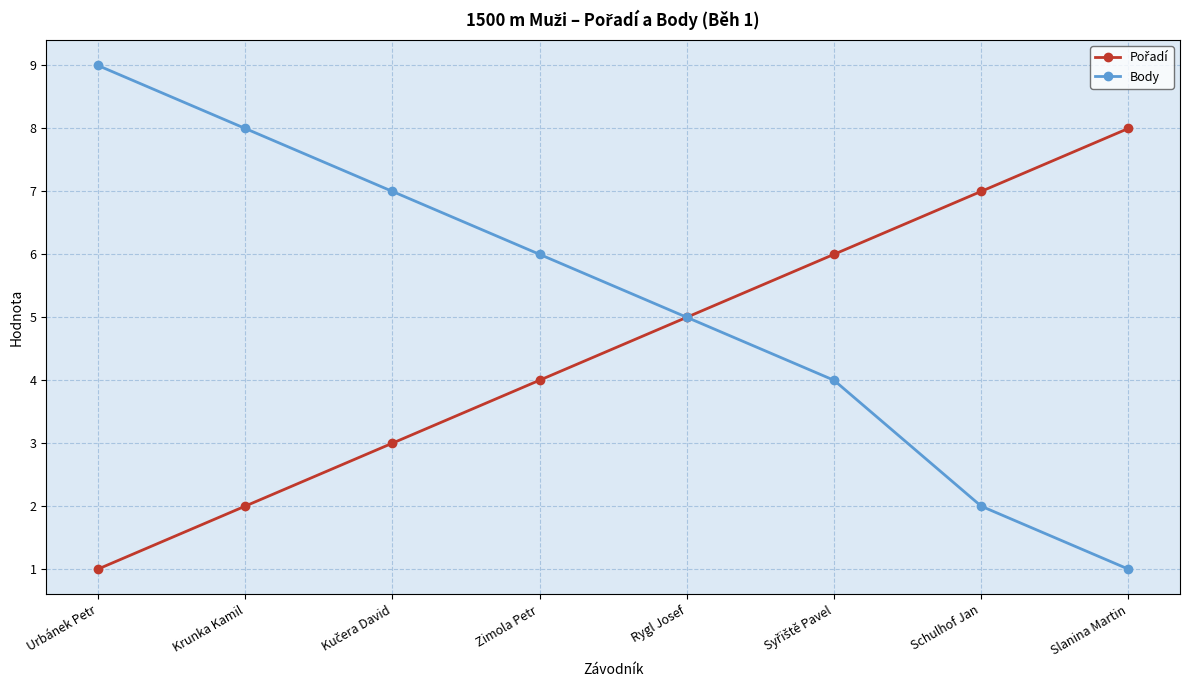

True or false: Body has more than 0 interior local peaks.

False